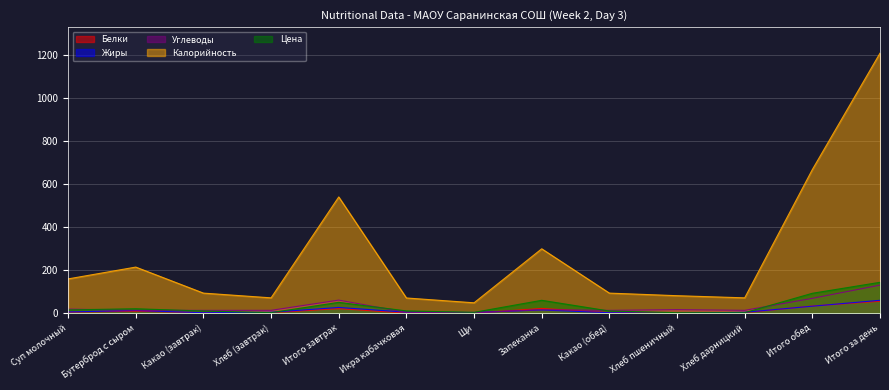

At which label does Углеводы reach its peak?

Итого за день